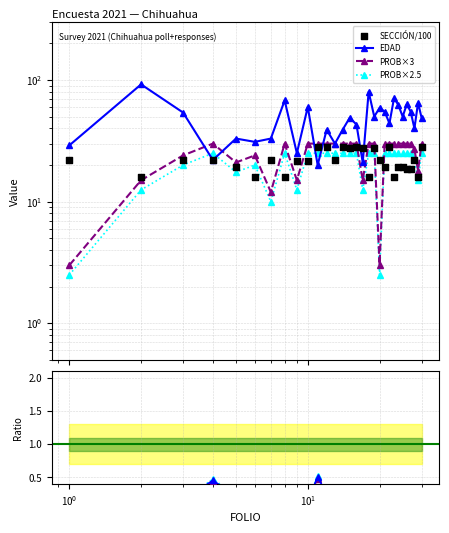

At which category is the sum across all series the highest?

18